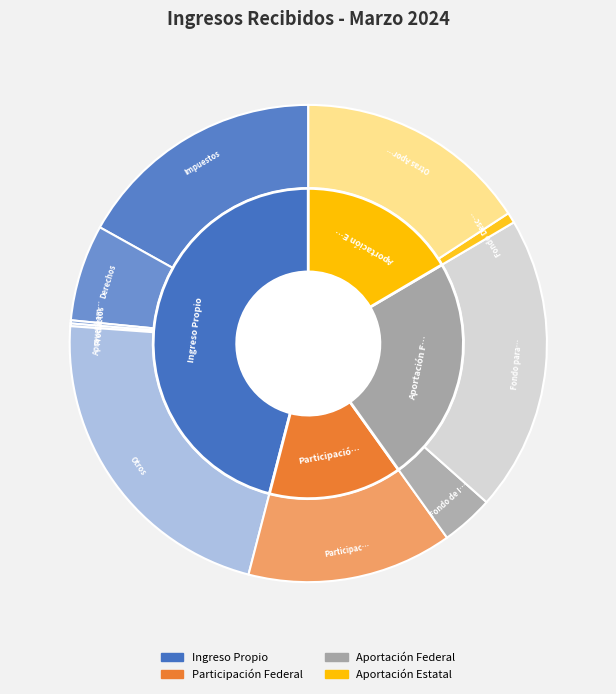

To the nearest percent, what percentage of the pie is Otras Aportaciones?

16%